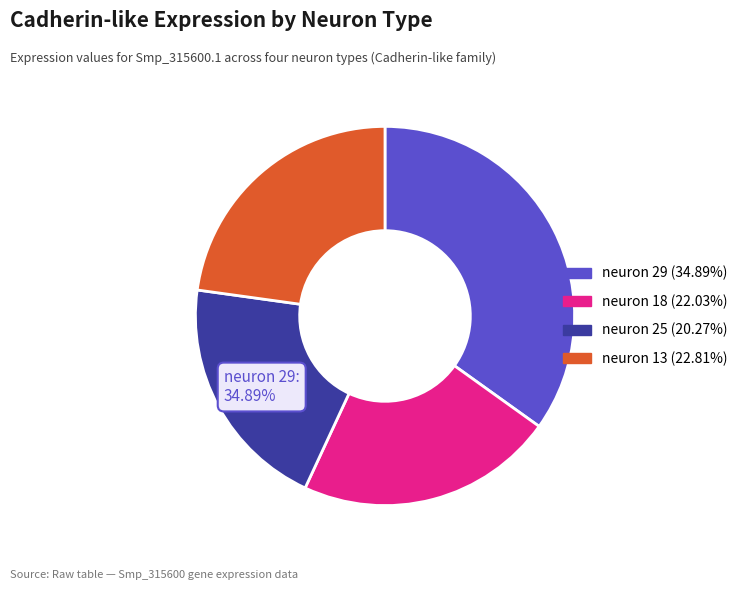

Is there any slice that represents more than half of the pie?

No